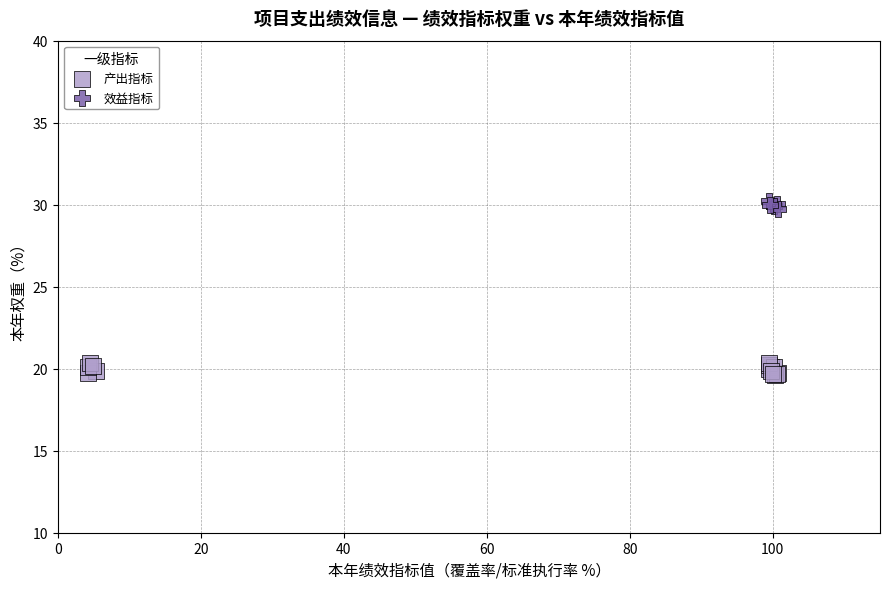

Which series has the widest spread of Y values?

产出指标